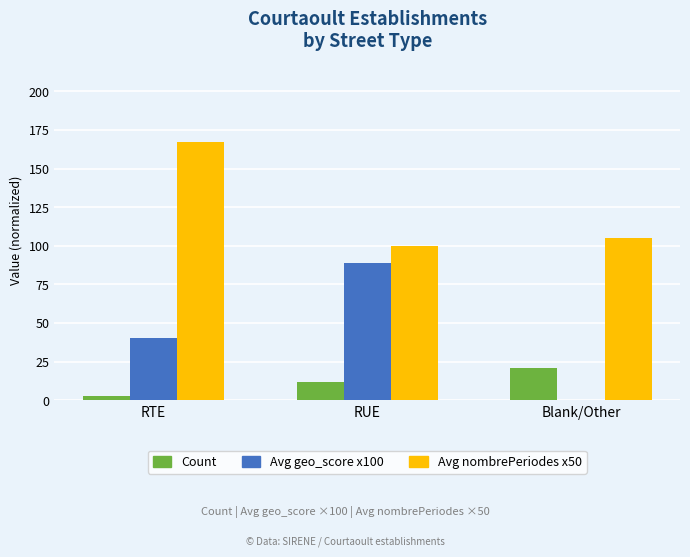

The value of Avg geo_score x100 at RUE is 148. True or false?

False